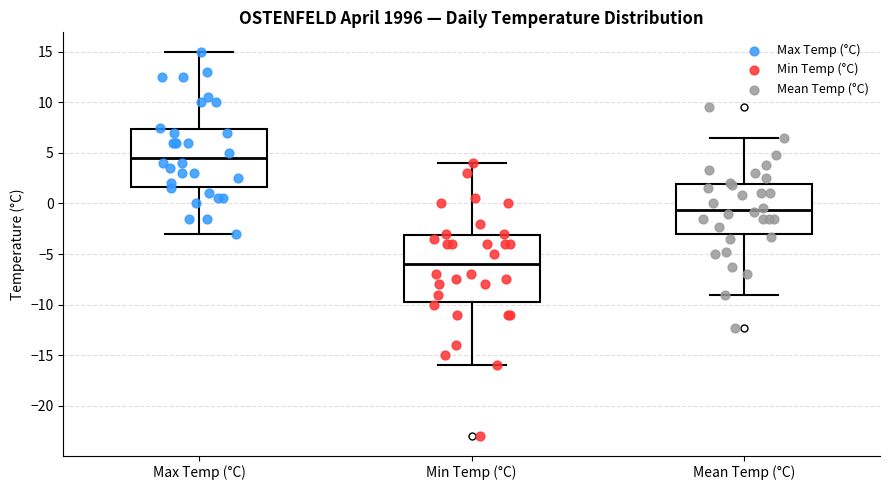

Reading left to right, transcribe this box plot: for each box, give where its median line is, the range the box spans, and where its two whiskers end, as read against the y-axis. The values are not printed on the chart, so give them approximately, as read against the axis.

Max Temp (°C): median 4.5, box 1.5 to 7.5, whiskers -3.0 to 15.0
Min Temp (°C): median -6.0, box -9.5 to -3.0, whiskers -16.0 to 4.0
Mean Temp (°C): median -0.5, box -3.0 to 2.0, whiskers -9.0 to 6.5